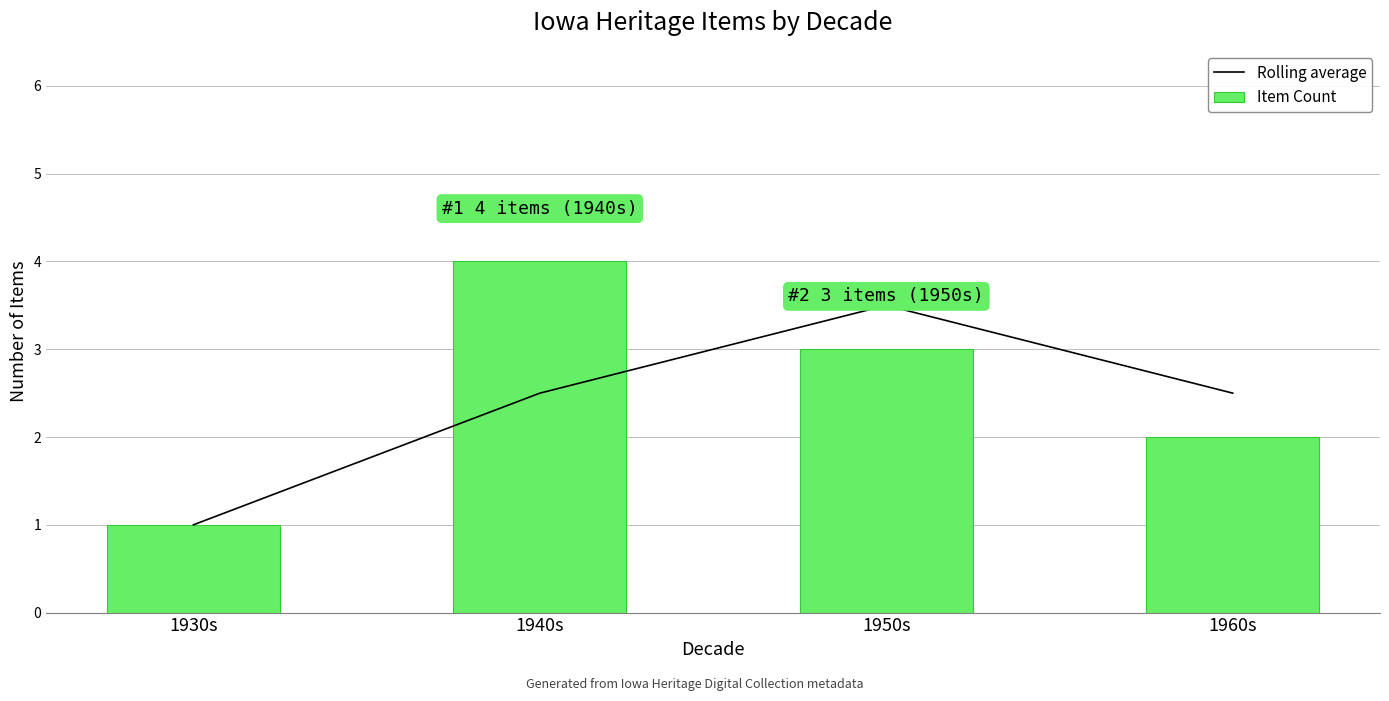

How many groups of bars are there?

4